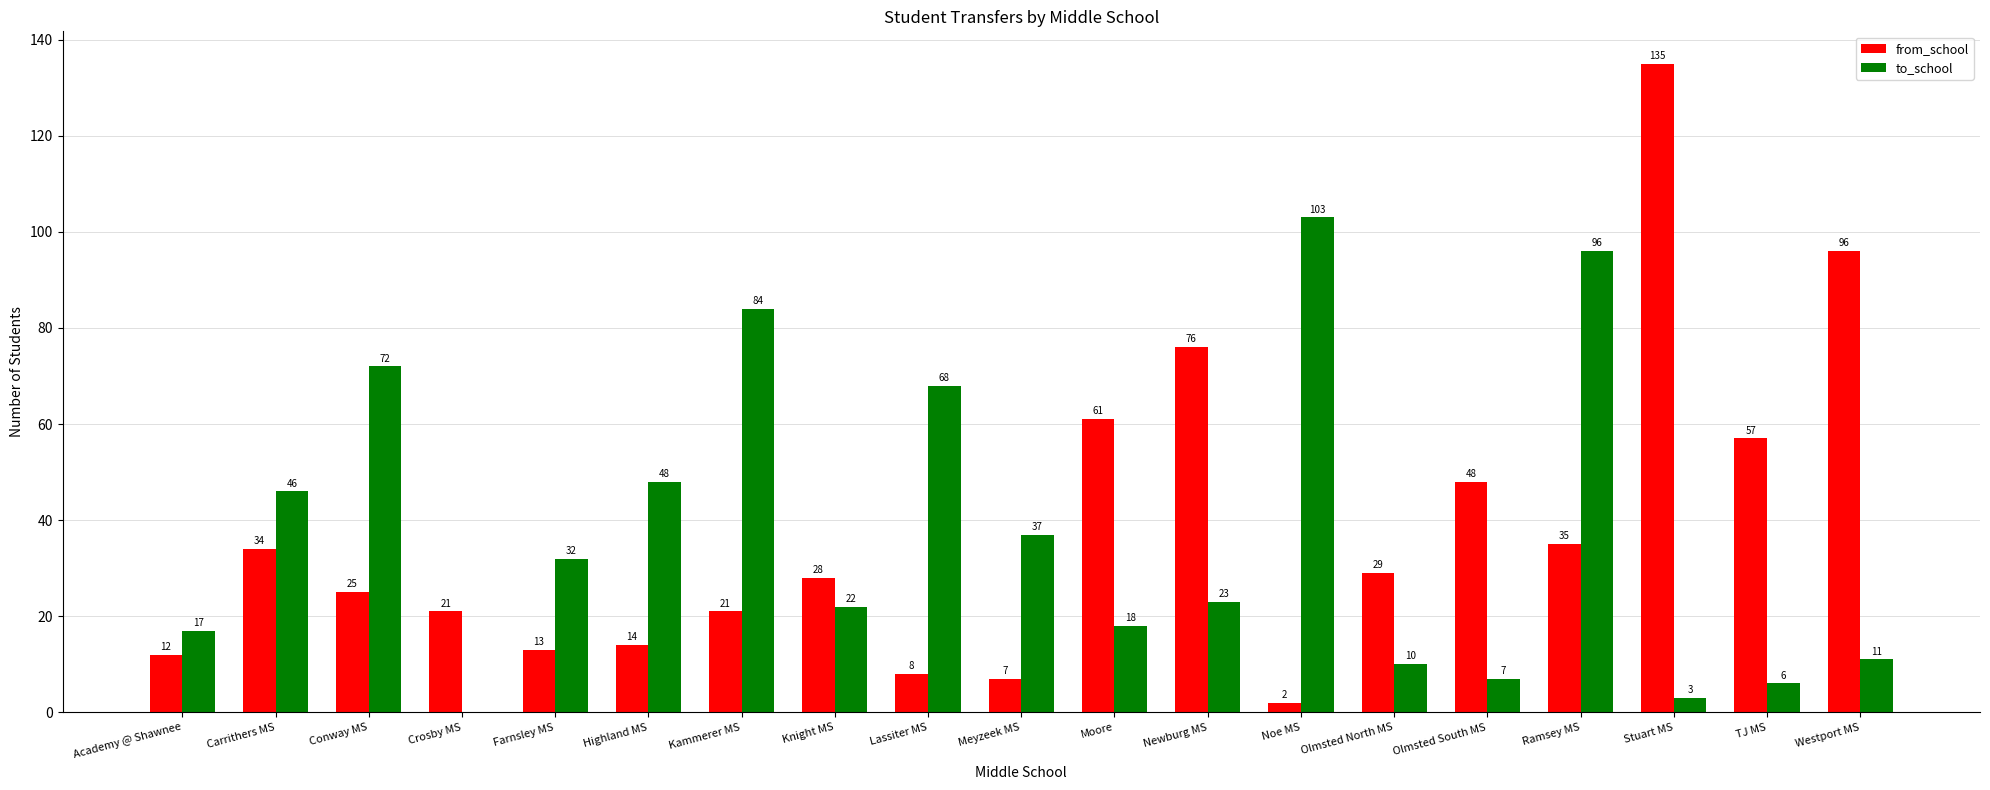

Which series changed the most between Meyzeek MS and Newburg MS?

from_school